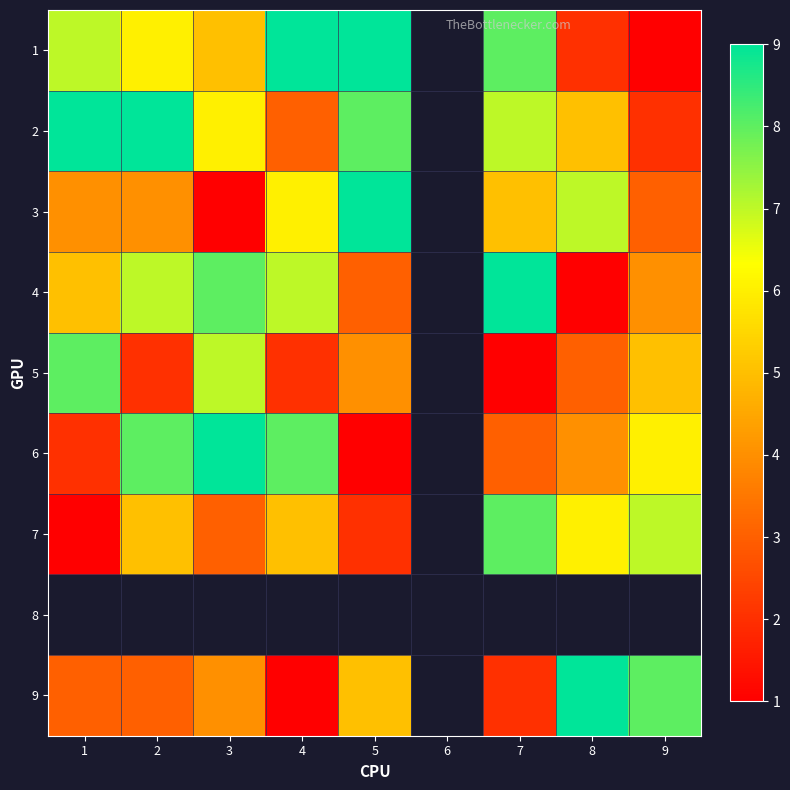

The value of 4 at 9 is 1.9. True or false?

False